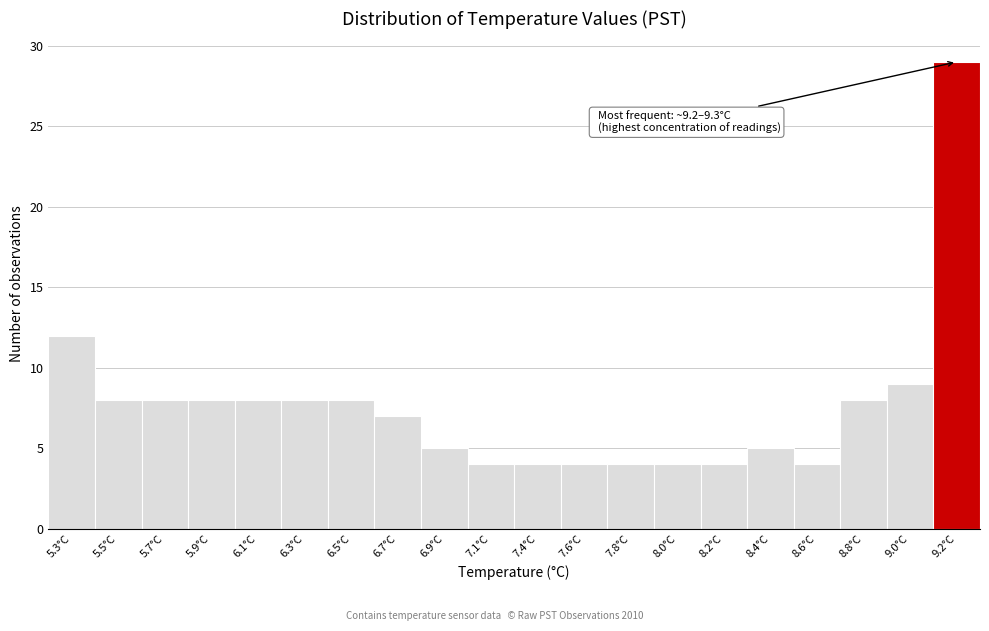

Reading left to right, what are all the values shown in this chart?

12	8	8	8	8	8	8	7	5	4	4	4	4	4	4	5	4	8	9	29